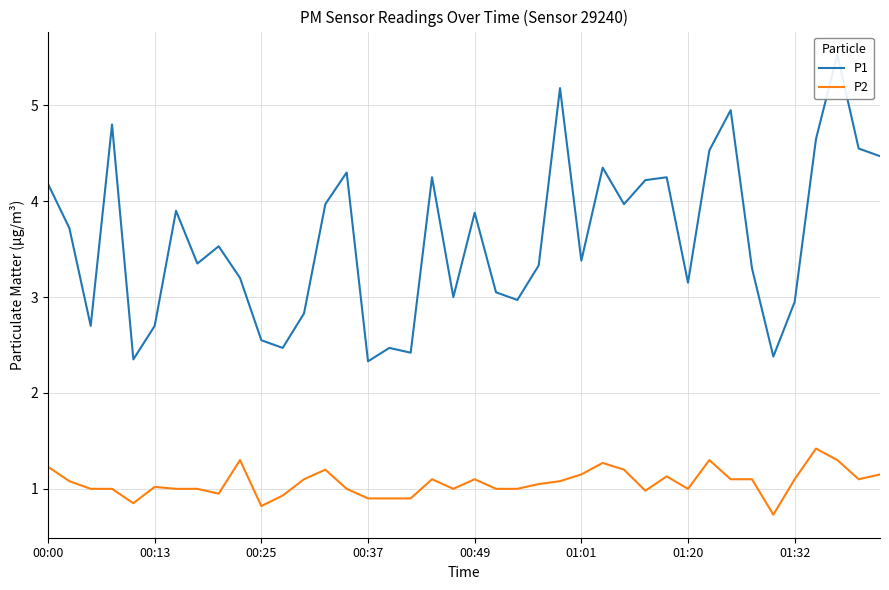

How many distinct data groups are displayed?

2